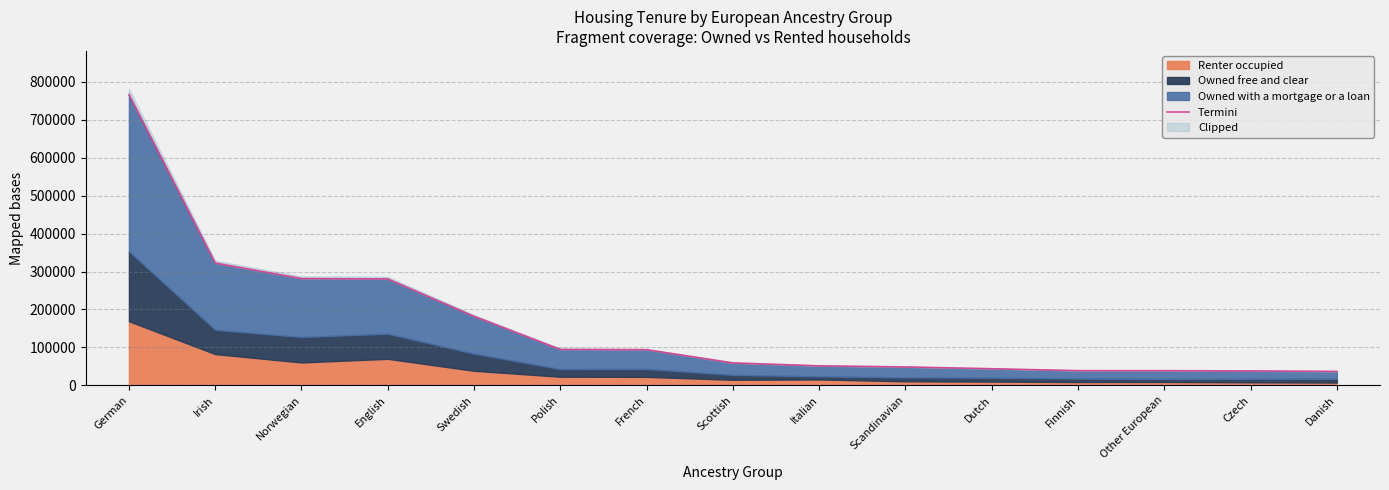

How many lines are shown in the chart?

1